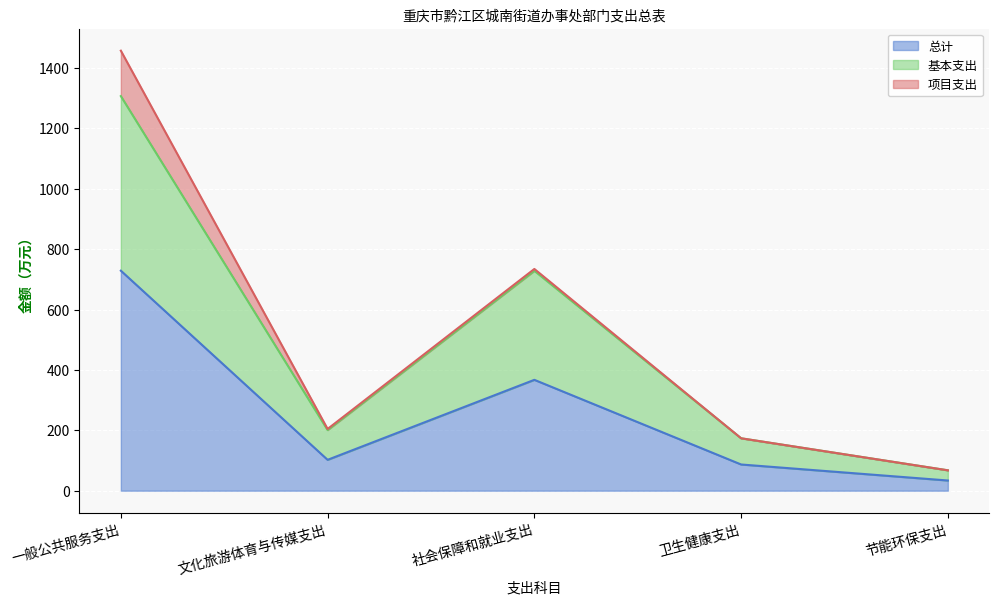

What position from the right is 卫生健康支出?

2